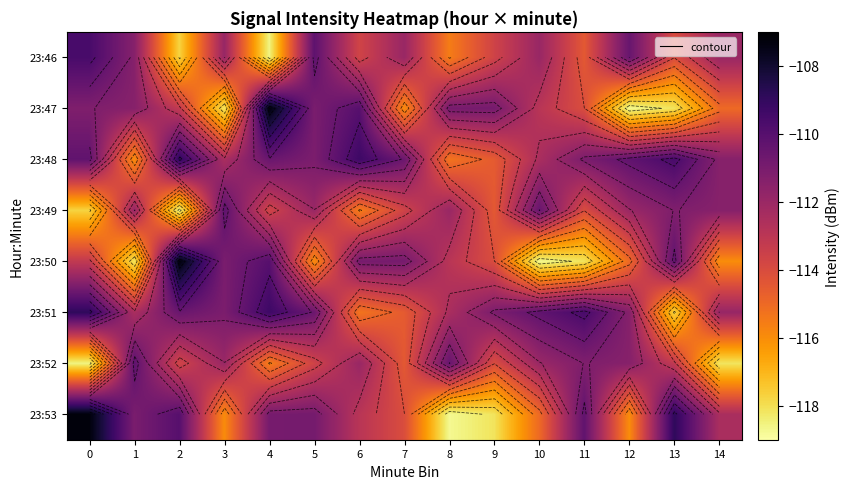

What is the spread (max minus min) of values at 12?

8.4